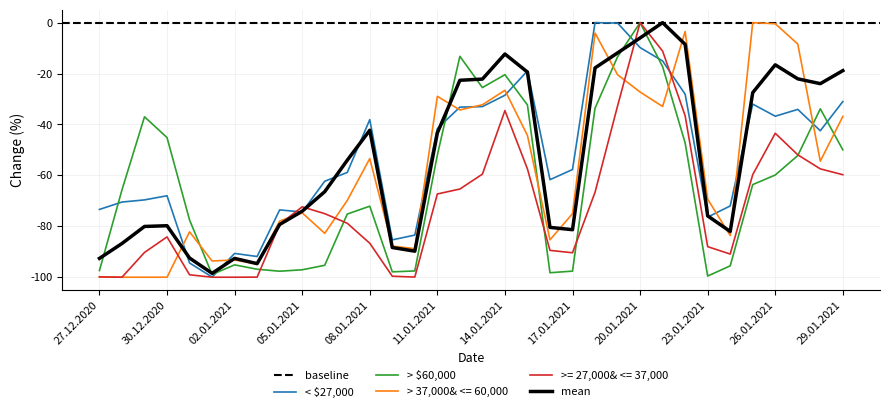

Reading left to right, list all the values displayed in this chart.

Celkem: 27.12.2020=-92.6	28.12.2020=-86.8	29.12.2020=-80.1	30.12.2020=-79.8	31.12.2020=-92.5	01.01.2021=-98.5	02.01.2021=-92.6	03.01.2021=-94.7	04.01.2021=-79.3	05.01.2021=-74.1	06.01.2021=-66.4	07.01.2021=-54.1	08.01.2021=-42.3	09.01.2021=-88.3	10.01.2021=-89.8	11.01.2021=-43.3	12.01.2021=-22.6	13.01.2021=-22.2	14.01.2021=-12.3	15.01.2021=-19.4	16.01.2021=-80.4	17.01.2021=-81.3	18.01.2021=-17.8	19.01.2021=-11.9	20.01.2021=-6.0	21.01.2021=0.0	22.01.2021=-8.5	23.01.2021=-75.9	24.01.2021=-82.0	25.01.2021=-27.5	26.01.2021=-16.6	27.01.2021=-22.1	28.01.2021=-24.0	29.01.2021=-18.8
Hlavni mesto Praha: 27.12.2020=-73.4	28.12.2020=-70.5	29.12.2020=-69.6	30.12.2020=-68.0	31.12.2020=-94.4	01.01.2021=-99.9	02.01.2021=-90.7	03.01.2021=-91.9	04.01.2021=-73.6	05.01.2021=-74.4	06.01.2021=-62.3	07.01.2021=-58.9	08.01.2021=-38.1	09.01.2021=-85.3	10.01.2021=-83.5	11.01.2021=-41.6	12.01.2021=-33.2	13.01.2021=-33.0	14.01.2021=-28.5	15.01.2021=-19.0	16.01.2021=-61.7	17.01.2021=-57.7	18.01.2021=0.0	19.01.2021=-0.2	20.01.2021=-9.8	21.01.2021=-15.1	22.01.2021=-28.1	23.01.2021=-76.4	24.01.2021=-72.0	25.01.2021=-32.0	26.01.2021=-36.8	27.01.2021=-34.1	28.01.2021=-42.5	29.01.2021=-31.0
Jihomoravsky kraj: 27.12.2020=-97.4	28.12.2020=-65.7	29.12.2020=-37.0	30.12.2020=-45.1	31.12.2020=-77.5	01.01.2021=-98.9	02.01.2021=-95.1	03.01.2021=-96.9	04.01.2021=-97.6	05.01.2021=-97.1	06.01.2021=-95.3	07.01.2021=-75.2	08.01.2021=-72.1	09.01.2021=-97.9	10.01.2021=-97.5	11.01.2021=-52.0	12.01.2021=-13.2	13.01.2021=-25.5	14.01.2021=-20.4	15.01.2021=-32.3	16.01.2021=-98.2	17.01.2021=-97.6	18.01.2021=-33.6	19.01.2021=-13.4	20.01.2021=0.0	21.01.2021=-17.3	22.01.2021=-47.3	23.01.2021=-99.5	24.01.2021=-95.5	25.01.2021=-63.6	26.01.2021=-59.9	27.01.2021=-52.2	28.01.2021=-33.8	29.01.2021=-50.0
Olomoucky kraj: 27.12.2020=-99.8	28.12.2020=-100.0	29.12.2020=-100.0	30.12.2020=-100.0	31.12.2020=-82.2	01.01.2021=-93.6	02.01.2021=-93.2	03.01.2021=-94.8	04.01.2021=-77.9	05.01.2021=-74.7	06.01.2021=-82.8	07.01.2021=-69.9	08.01.2021=-53.4	09.01.2021=-87.8	10.01.2021=-88.8	11.01.2021=-28.9	12.01.2021=-34.3	13.01.2021=-32.3	14.01.2021=-26.6	15.01.2021=-44.3	16.01.2021=-85.3	17.01.2021=-75.0	18.01.2021=-4.1	19.01.2021=-20.5	20.01.2021=-27.2	21.01.2021=-32.9	22.01.2021=-3.5	23.01.2021=-69.4	24.01.2021=-83.6	25.01.2021=0.0	26.01.2021=-0.4	27.01.2021=-8.4	28.01.2021=-54.4	29.01.2021=-36.8
Moravskoslezsky kraj: 27.12.2020=-99.9	28.12.2020=-100.0	29.12.2020=-90.3	30.12.2020=-84.2	31.12.2020=-99.0	01.01.2021=-100.0	02.01.2021=-100.0	03.01.2021=-100.0	04.01.2021=-79.2	05.01.2021=-72.3	06.01.2021=-75.0	07.01.2021=-78.8	08.01.2021=-86.7	09.01.2021=-99.6	10.01.2021=-99.9	11.01.2021=-67.3	12.01.2021=-65.4	13.01.2021=-59.5	14.01.2021=-34.5	15.01.2021=-57.5	16.01.2021=-89.5	17.01.2021=-90.4	18.01.2021=-66.6	19.01.2021=-32.7	20.01.2021=0.0	21.01.2021=-11.2	22.01.2021=-36.6	23.01.2021=-88.0	24.01.2021=-90.9	25.01.2021=-59.7	26.01.2021=-43.5	27.01.2021=-51.9	28.01.2021=-57.4	29.01.2021=-59.7